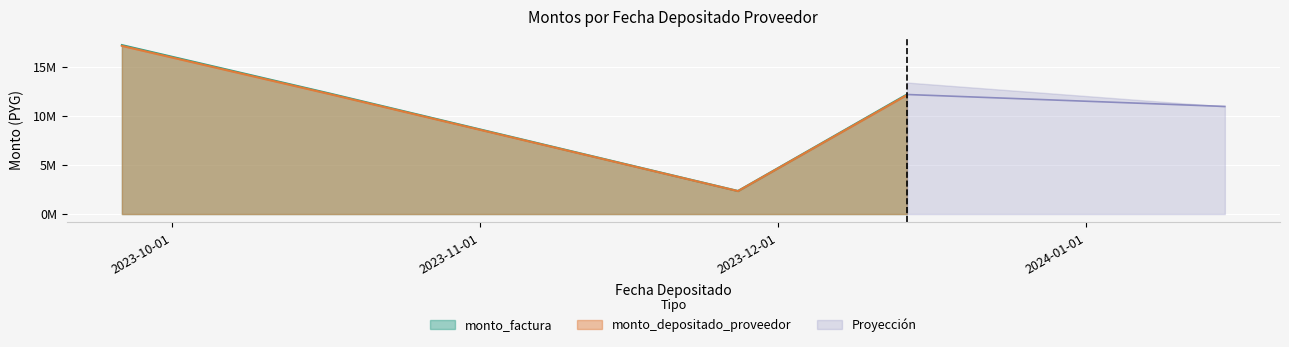

Where is the first local minimum for monto_factura?

2023-11-27